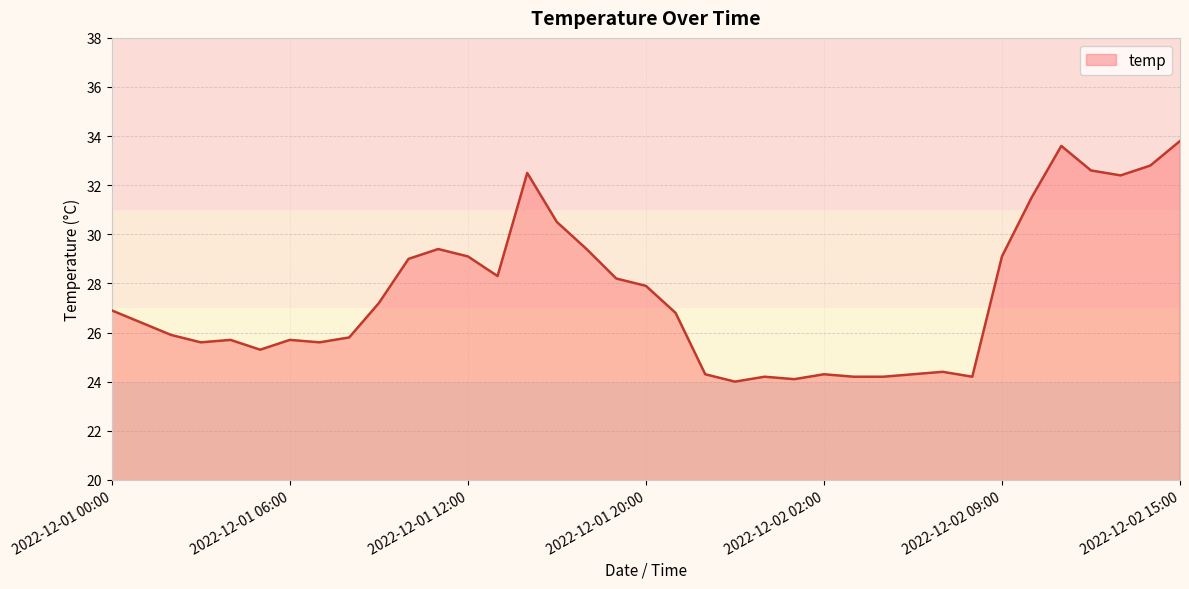

What is the minimum value shown in the chart?

24.0